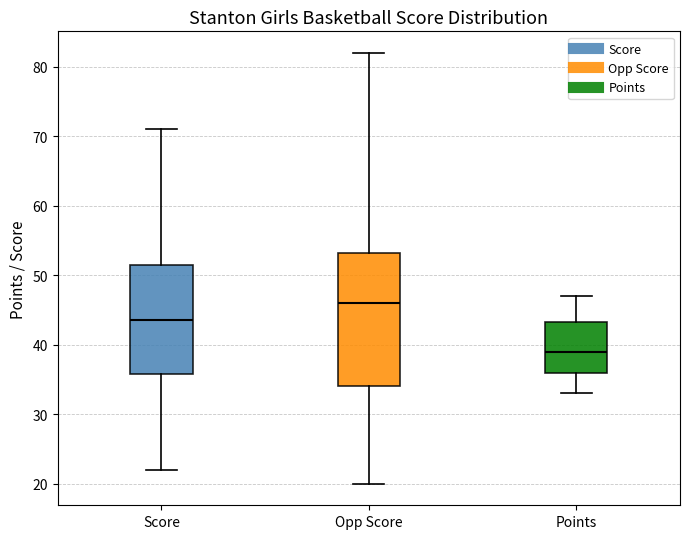

Which box is the tallest, from its lower edge to its upper edge?

Opp Score